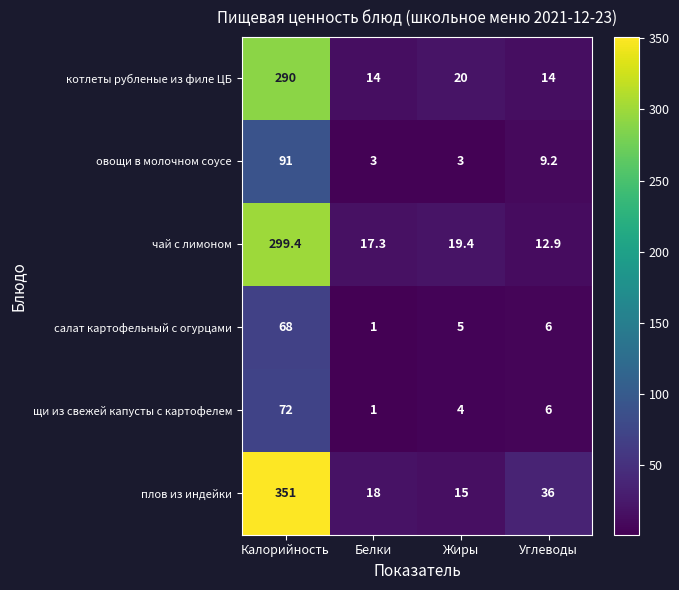

Reading left to right, list all the values displayed in this chart.

котлеты рубленые из филе ЦБ: Калорийность=290.0	Белки=14.0	Жиры=20.0	Углеводы=14.0
овощи в молочном соусе: Калорийность=91.0	Белки=3.0	Жиры=3.0	Углеводы=9.2
чай с лимоном: Калорийность=299.4	Белки=17.3	Жиры=19.4	Углеводы=12.9
салат картофельный с огурцами: Калорийность=68.0	Белки=1.0	Жиры=5.0	Углеводы=6.0
щи из свежей капусты с картофелем: Калорийность=72.0	Белки=1.0	Жиры=4.0	Углеводы=6.0
плов из индейки: Калорийность=351.0	Белки=18.0	Жиры=15.0	Углеводы=36.0